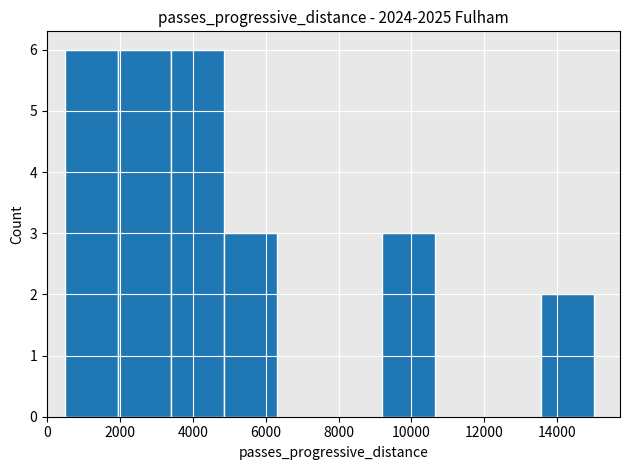

What is the height of the bar covering 9200 to 10650 on the x-axis? Neither the bar edges nor the heights are printed on the chart, so give them approximately, as read against the axes.

3